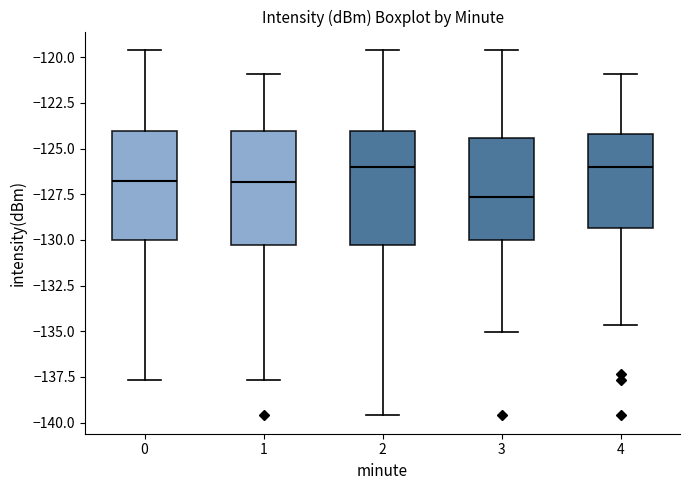

Where does the median line of the box at x = 3 sit on the y-axis? The values are not printed on the chart, so give them approximately, as read against the axis.

-127.5